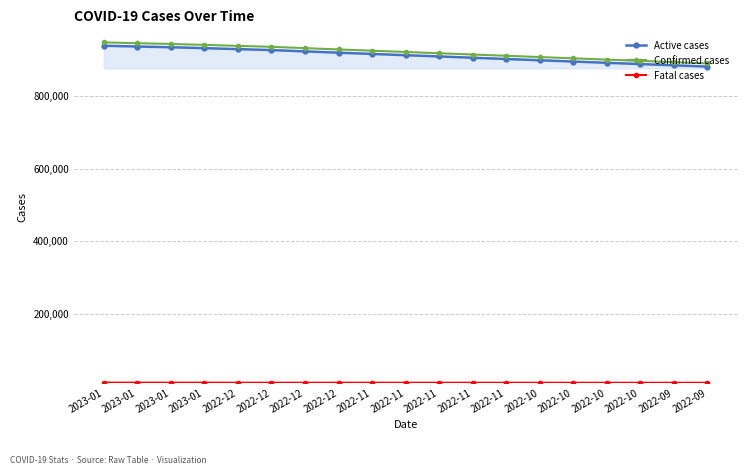

True or false: Active cases and Fatal cases cross at least once.

False